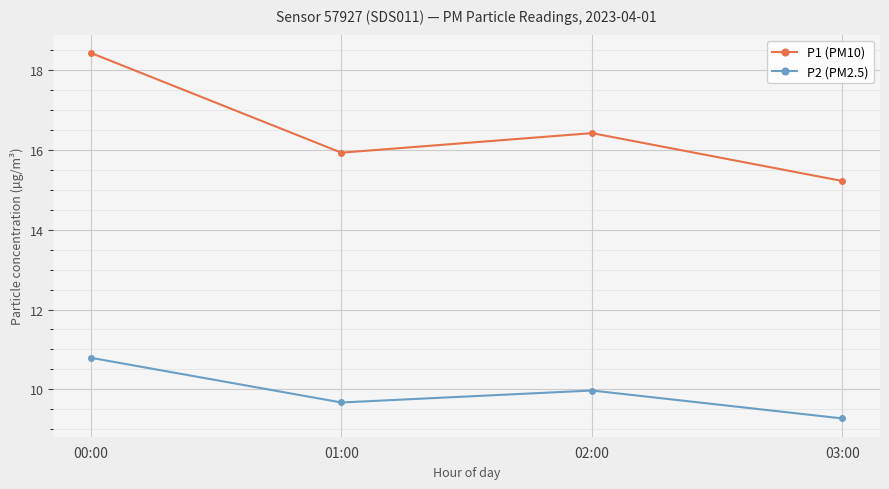

What is the minimum value for P1 (PM10)?

15.2